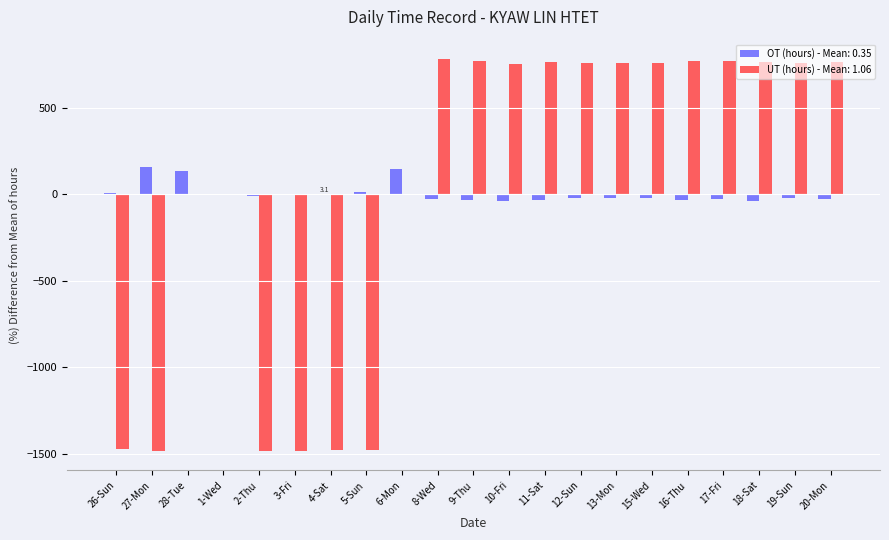

Are the bars horizontal?

No